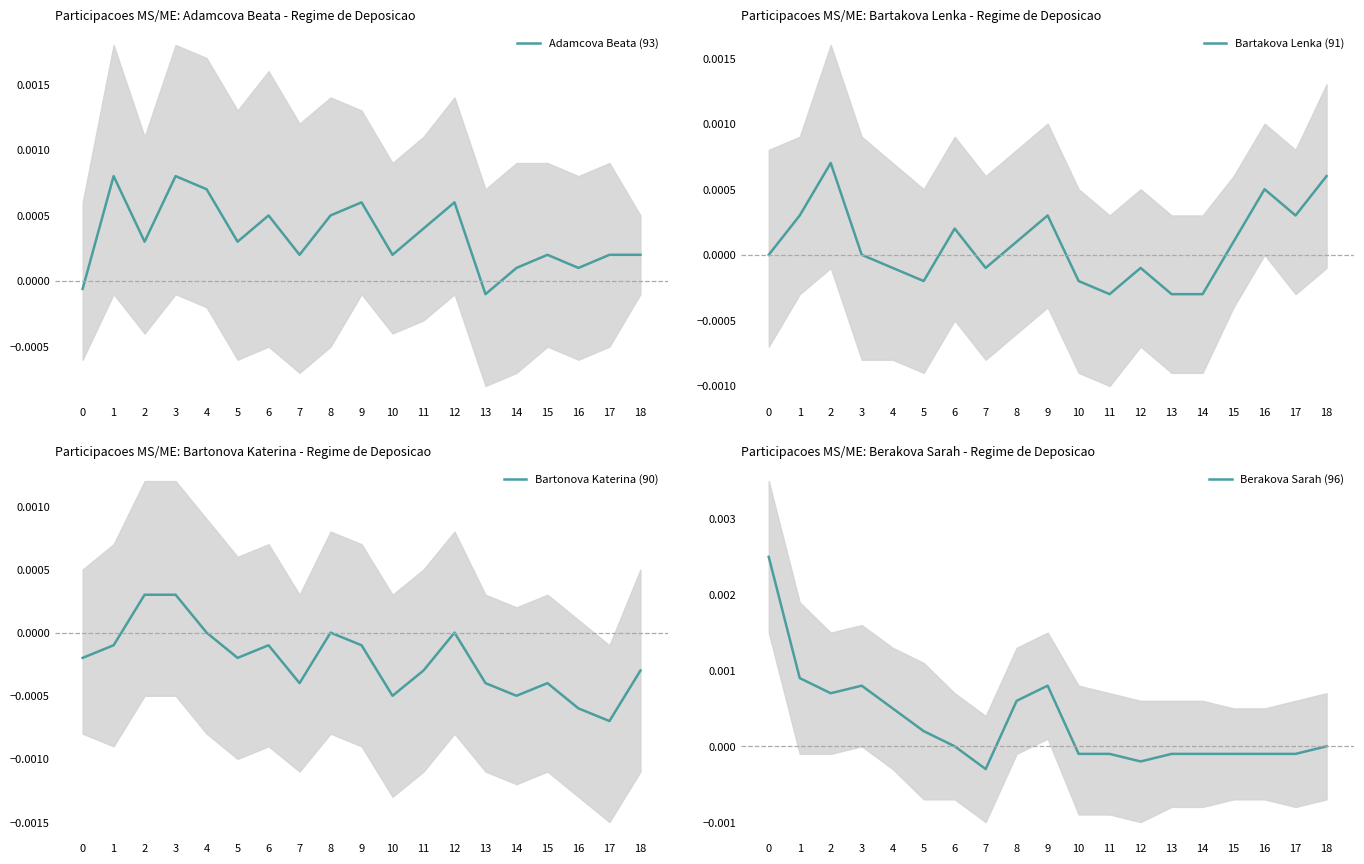

In Adamcova Beata (93), how many points are higher than both neighbors (excluding endpoints)?

6